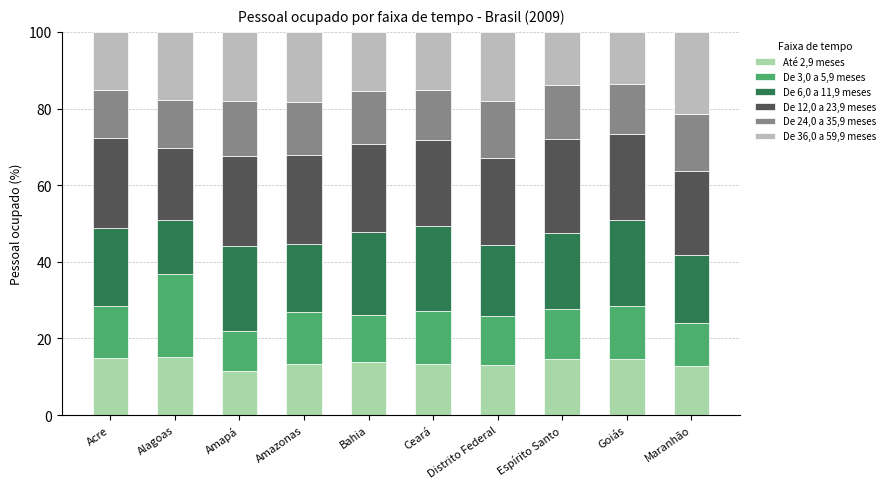

Is it true that De 6,0 a 11,9 meses equals 18.7 at Distrito Federal?

True